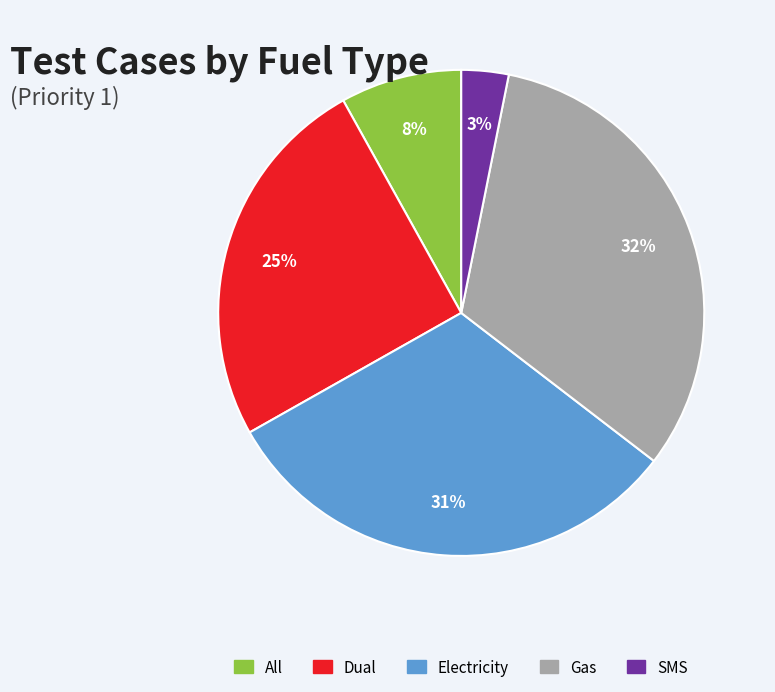

Between All and Dual, which is larger?

Dual